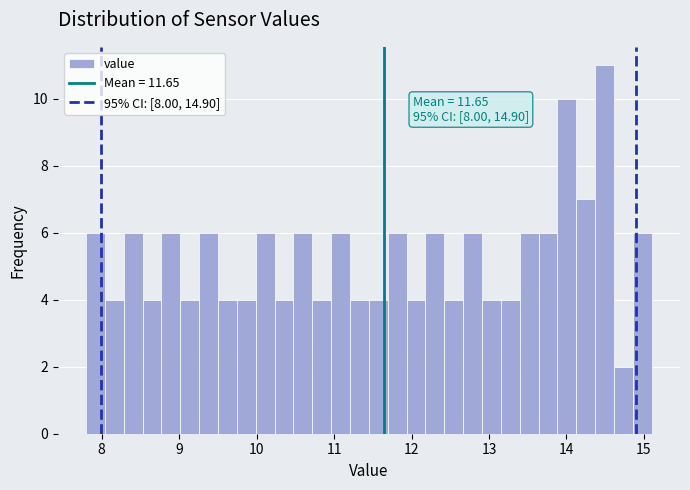

Read against the x-axis, roughly where is the centre of the tallest bar?

14.5